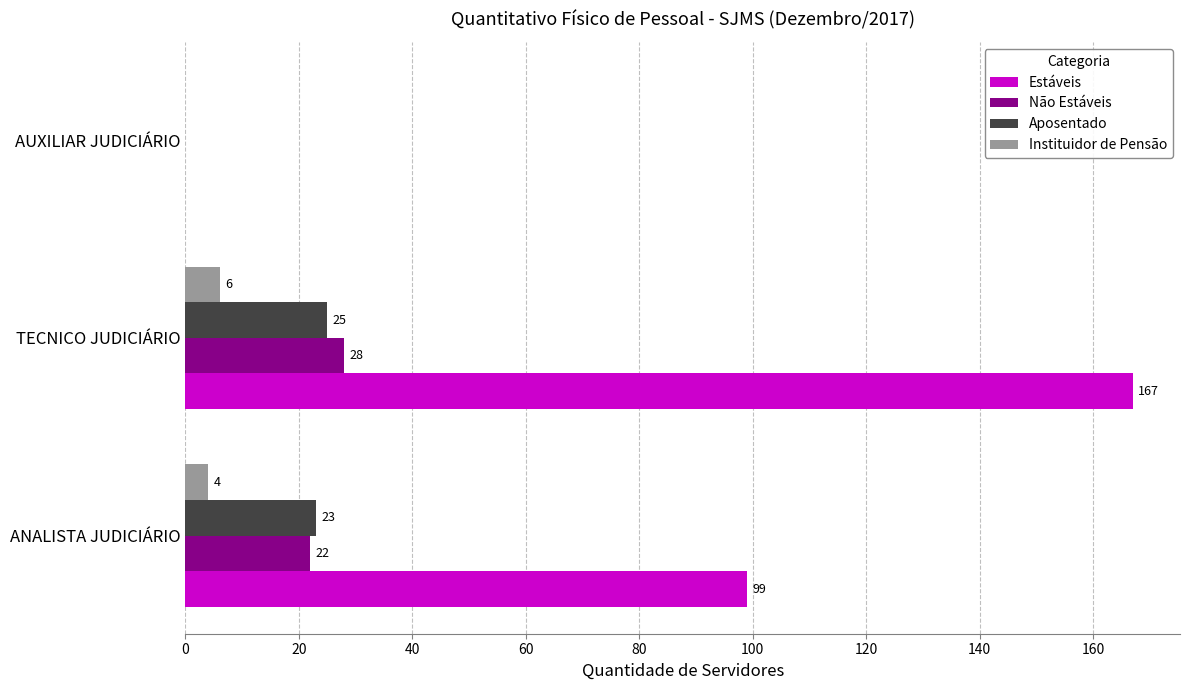

What is the sum of the Não Estáveis values at AUXILIAR JUDICIÁRIO and ANALISTA JUDICIÁRIO?

22